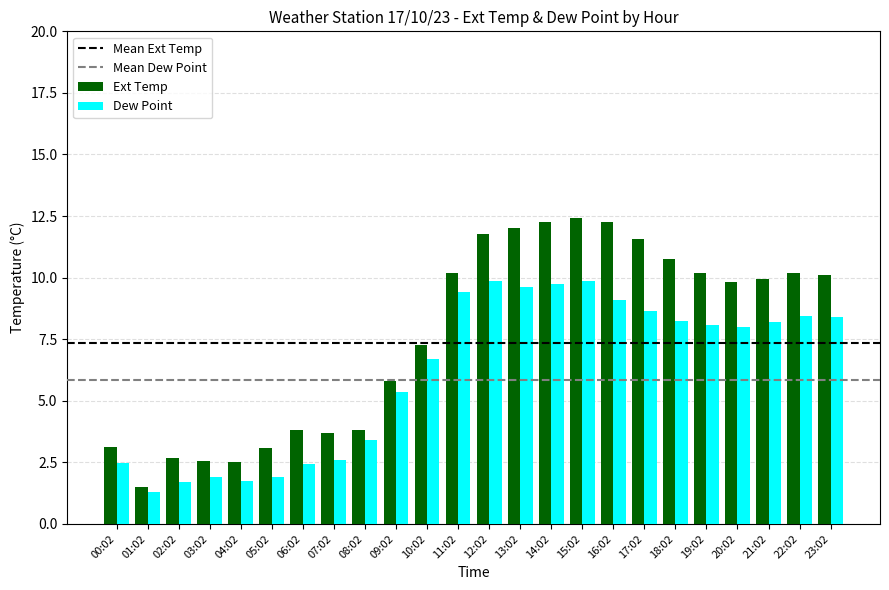

How many bars are there in total?

48